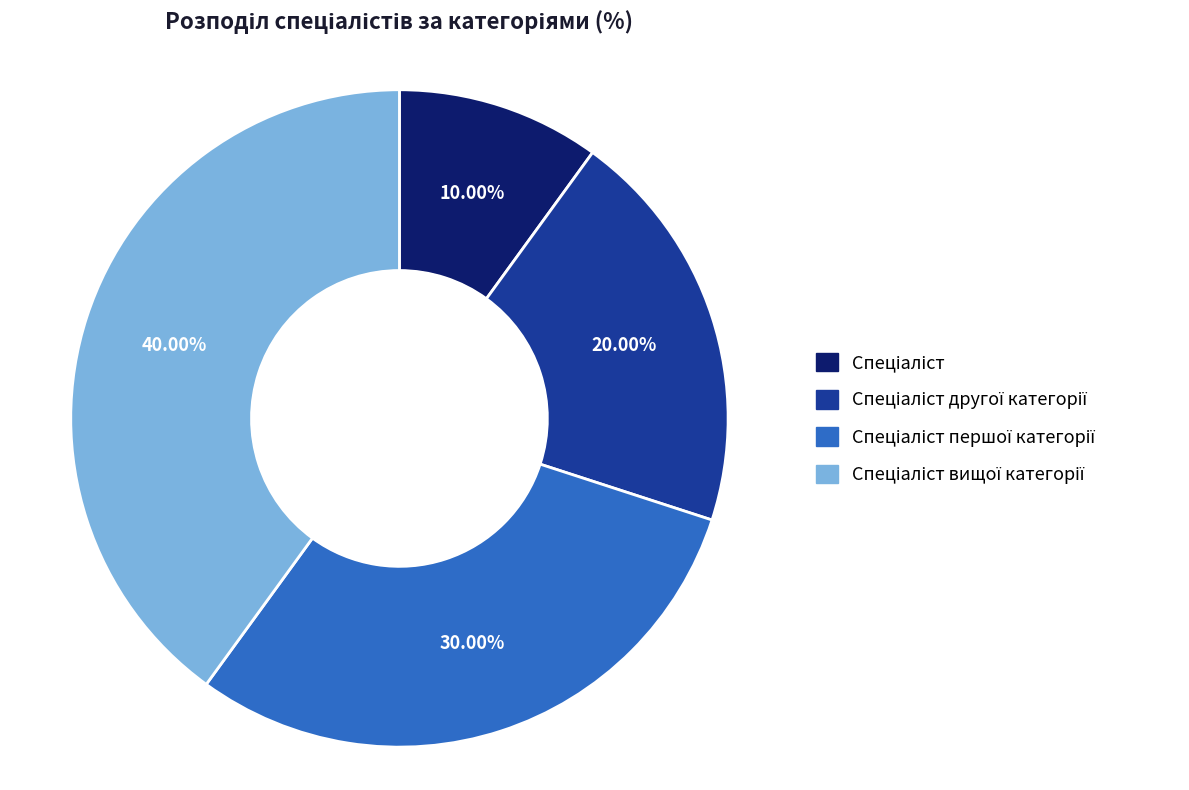

Is there any slice that represents more than half of the pie?

No